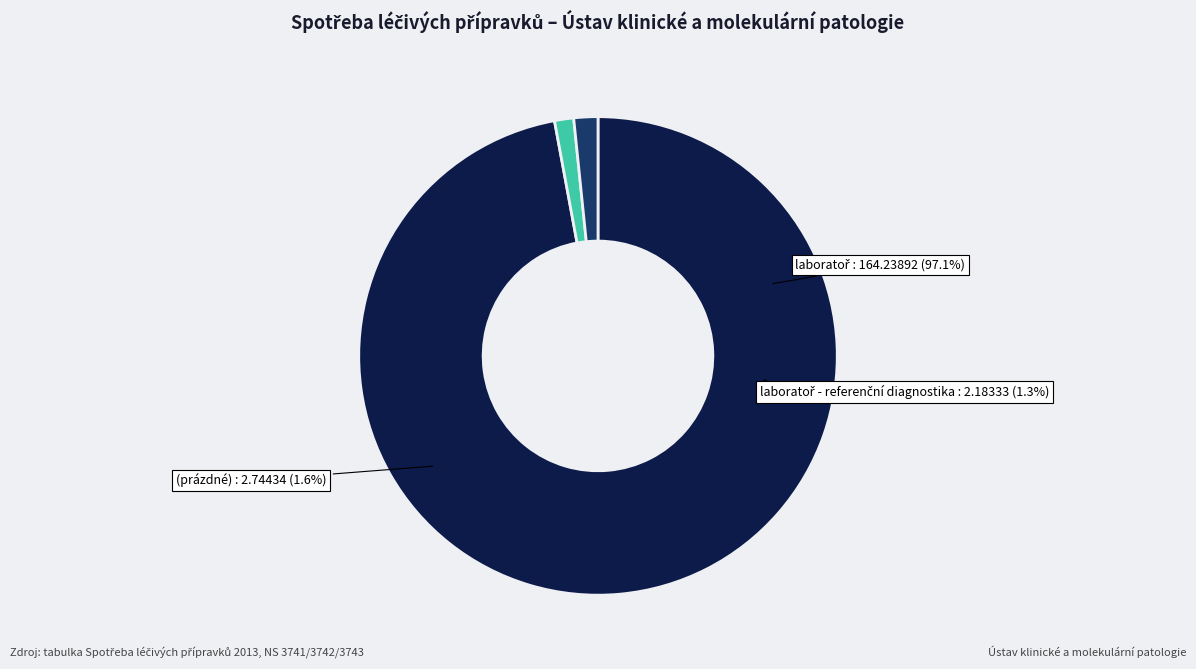

To the nearest percent, what percentage of the pie is laboratoř - referenční diagnostika?

1%